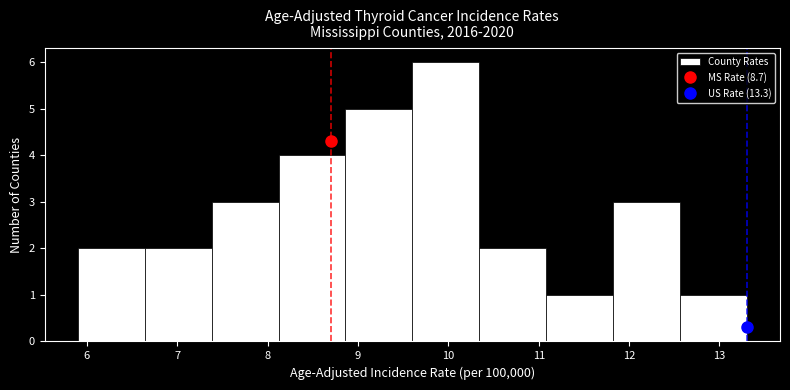

Reading left to right, transcribe this chart: for each bar, give the range it covers on the x-axis and its height. Neither the bar edges nor the heights are printed on the chart, so give them approximately, as read against the axes.

5.90 to 6.64: 2
6.64 to 7.38: 2
7.38 to 8.12: 3
8.12 to 8.86: 4
8.86 to 9.60: 5
9.60 to 10.34: 6
10.34 to 11.08: 2
11.08 to 11.82: 1
11.82 to 12.56: 3
12.56 to 13.30: 1